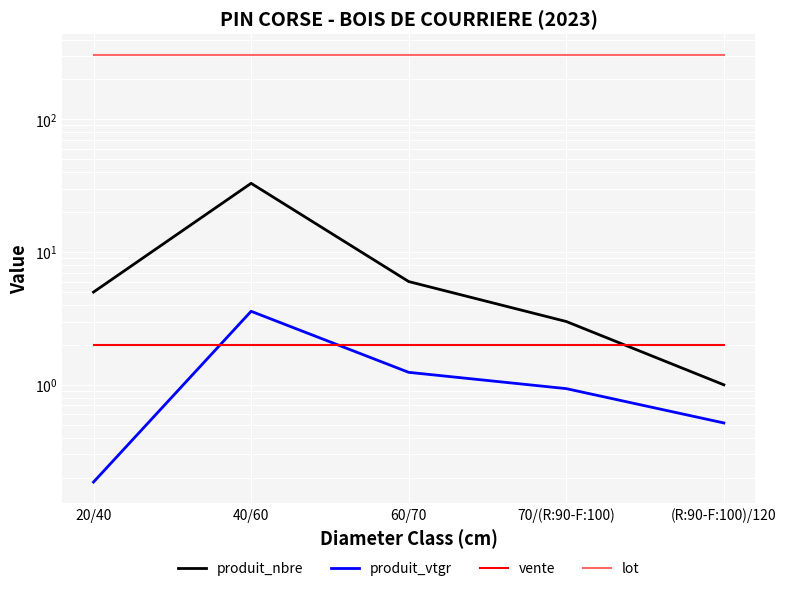

Count the number of categories in the chart.

5